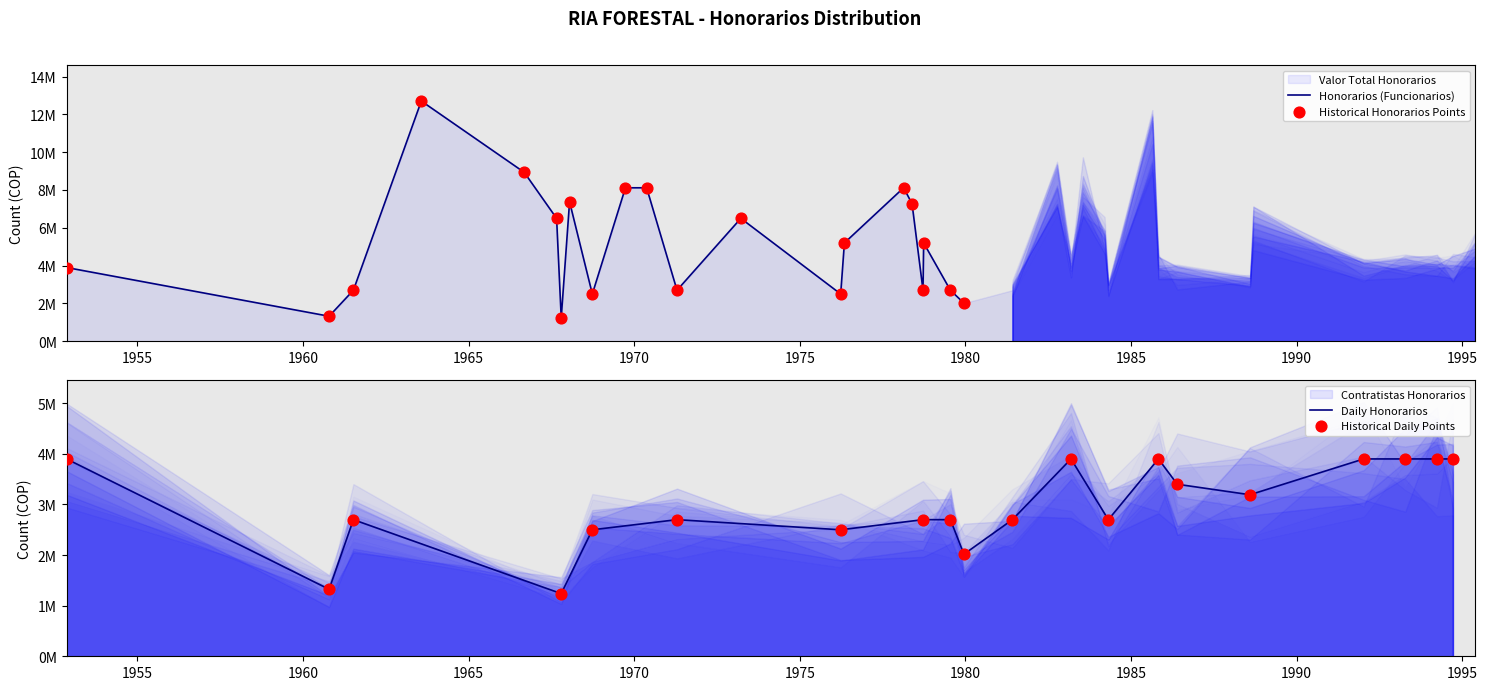

Between 1979-12-15 and 1978-09-27, which is larger?

1978-09-27